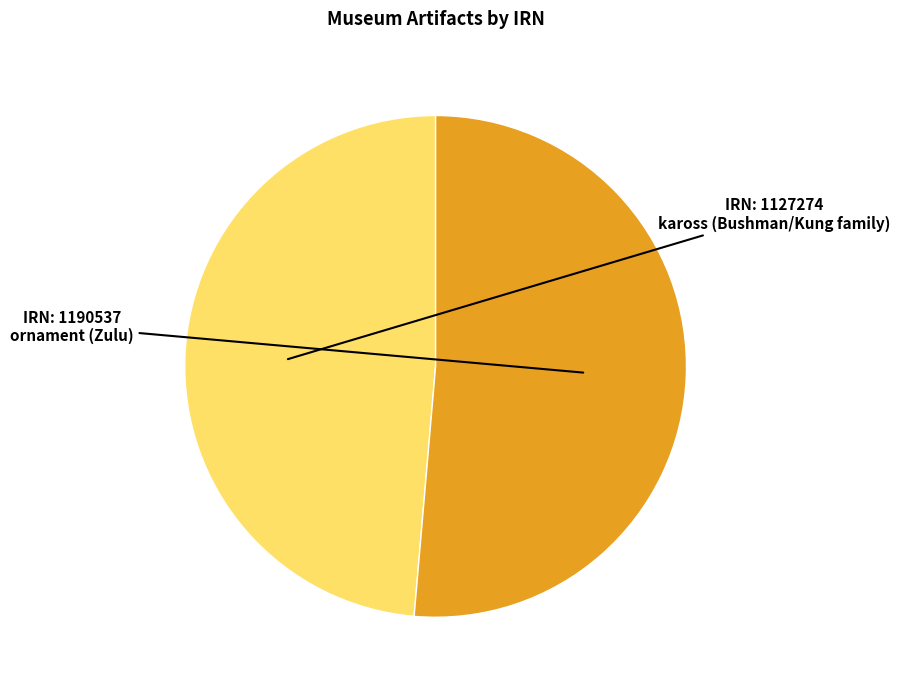

Approximately how many times larger is the value at kaross (Bushman/Kung family) compared to ornament (Zulu)?

0.9